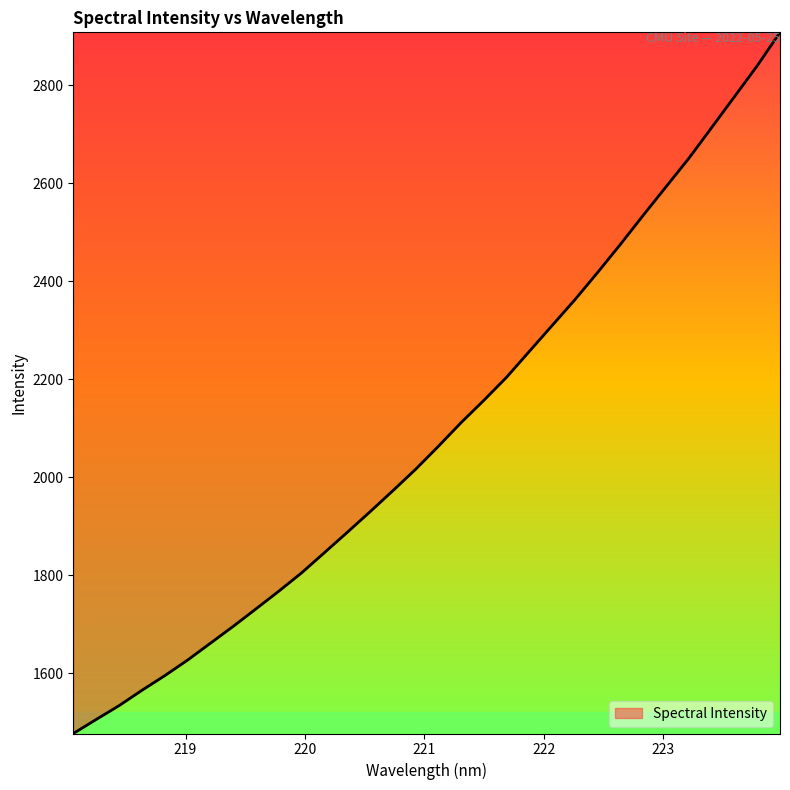

What is the maximum value shown in the chart?

2907.9